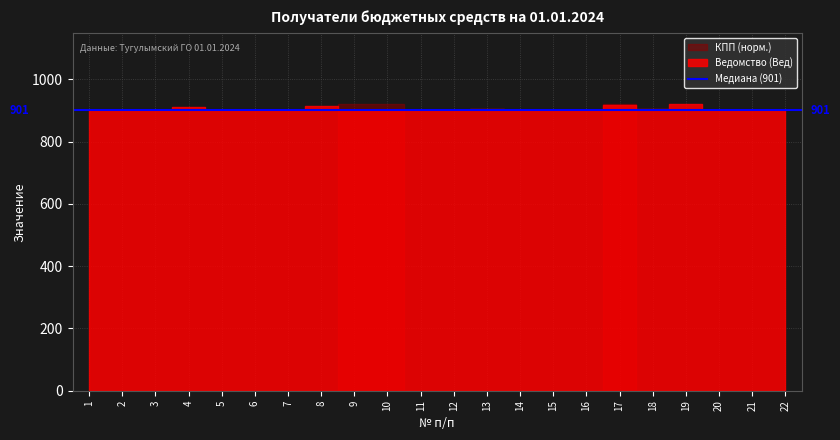

Reading left to right, what are all the values shown in this chart?

Ведомство (Вед): 901	901	901	912	901	901	901	913	901	901	901	901	906	901	901	901	918	906	919	901	901	901
КПП: 663301001	663301001	663301001	663301001	663301001	663301001	663301001	663301001	665501001	665501001	663301001	663301001	663301001	663301001	663301001	663301001	665501001	663301001	663301001	663301001	663301001	663301001